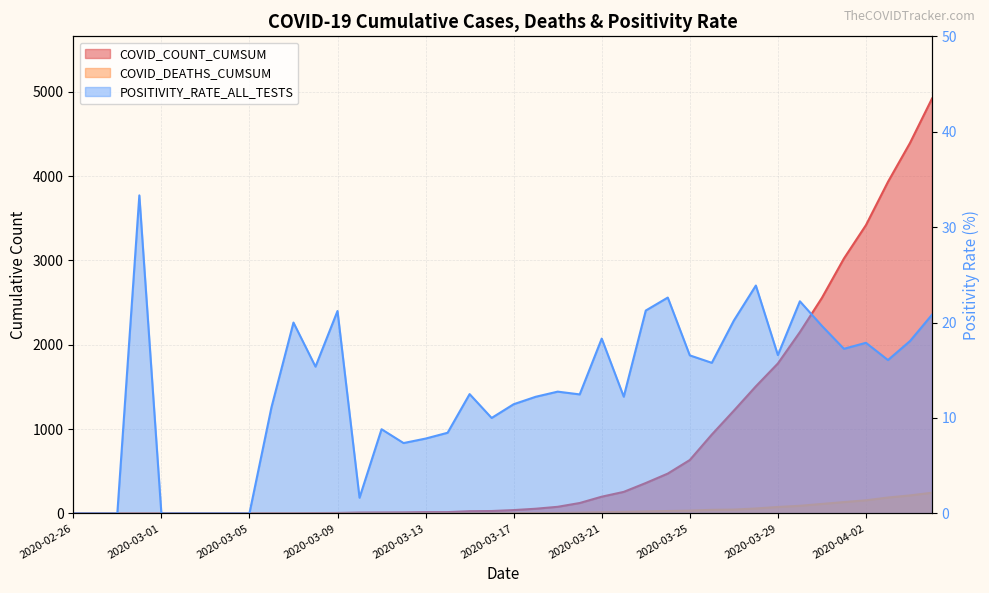

What is the difference between the second highest and second lowest values in the COVID_DEATHS_CUMSUM series?

213.0